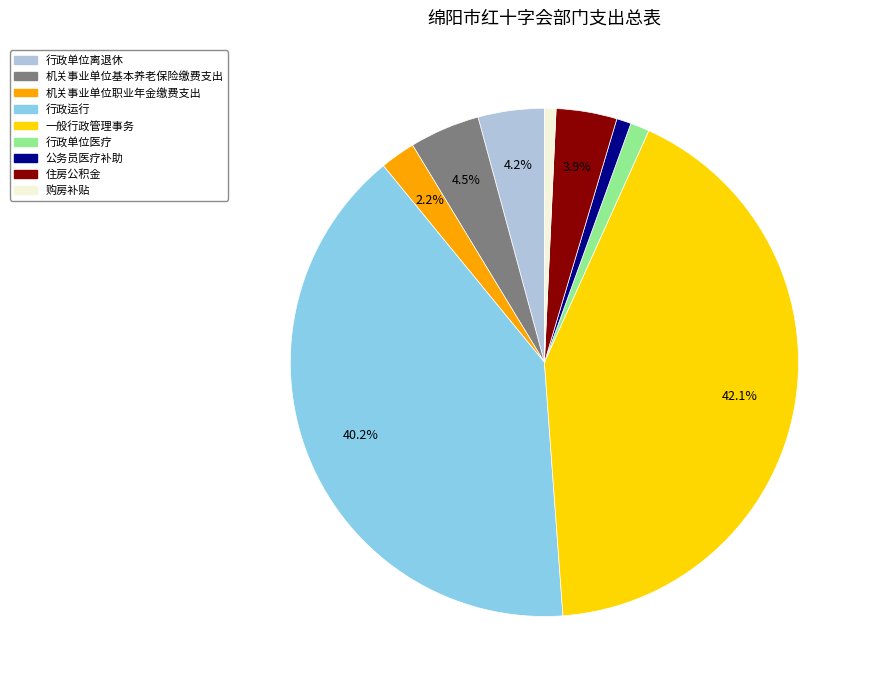

To the nearest percent, what percentage of the pie is 机关事业单位职业年金缴费支出?

2%